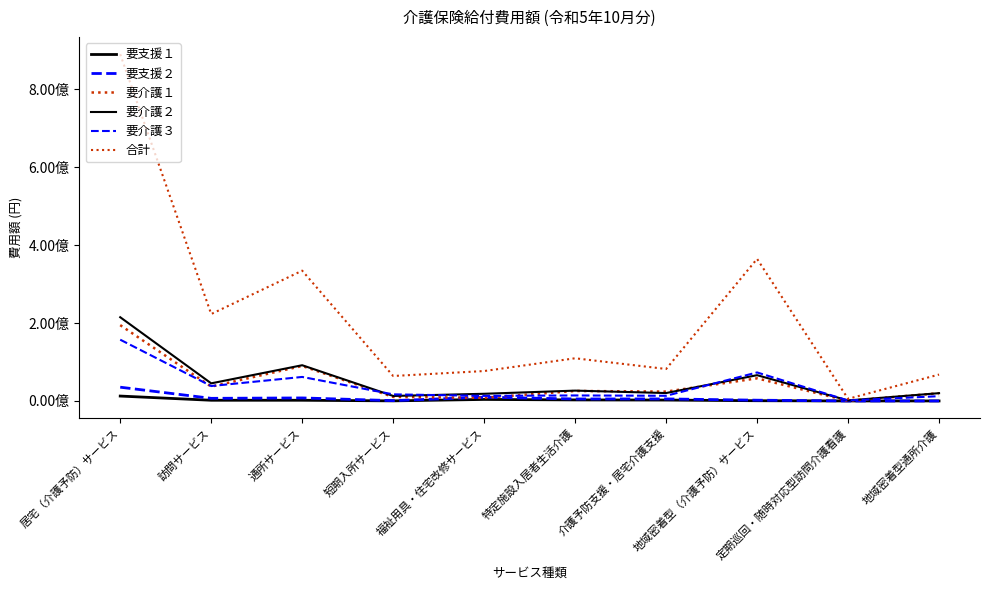

Where is 要支援１ nearest to the value 6278422?

福祉用具・住宅改修サービス